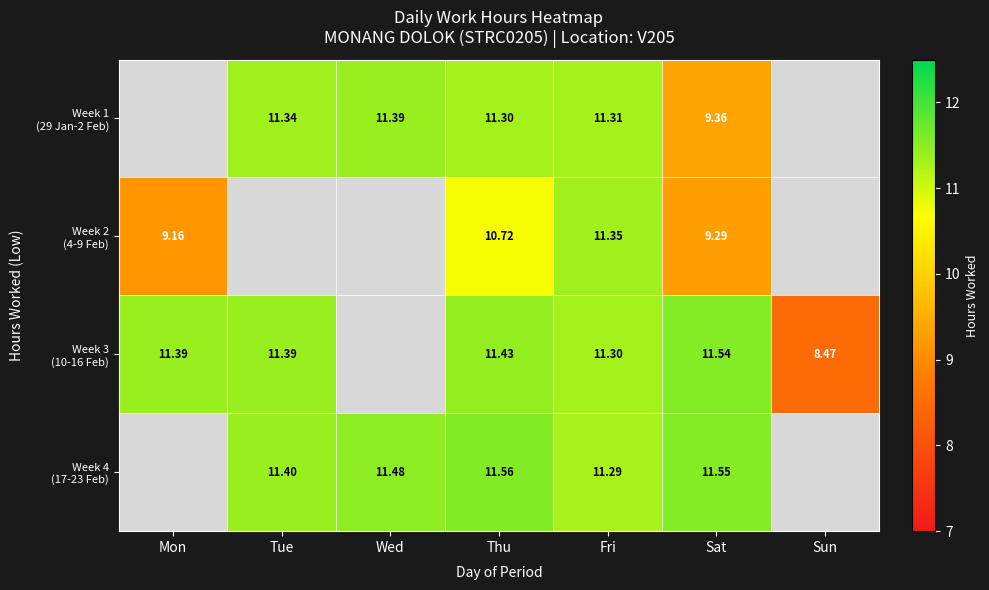

True or false: Week 4 (17-23 Feb) has a value of 11.3 at Fri.

True